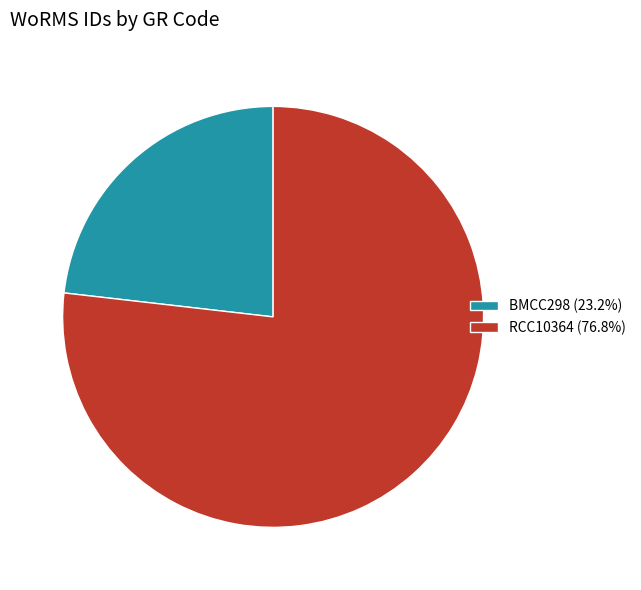

Do RCC10364 (76.8%) and BMCC298 (23.2%) together represent more than half of the pie?

Yes